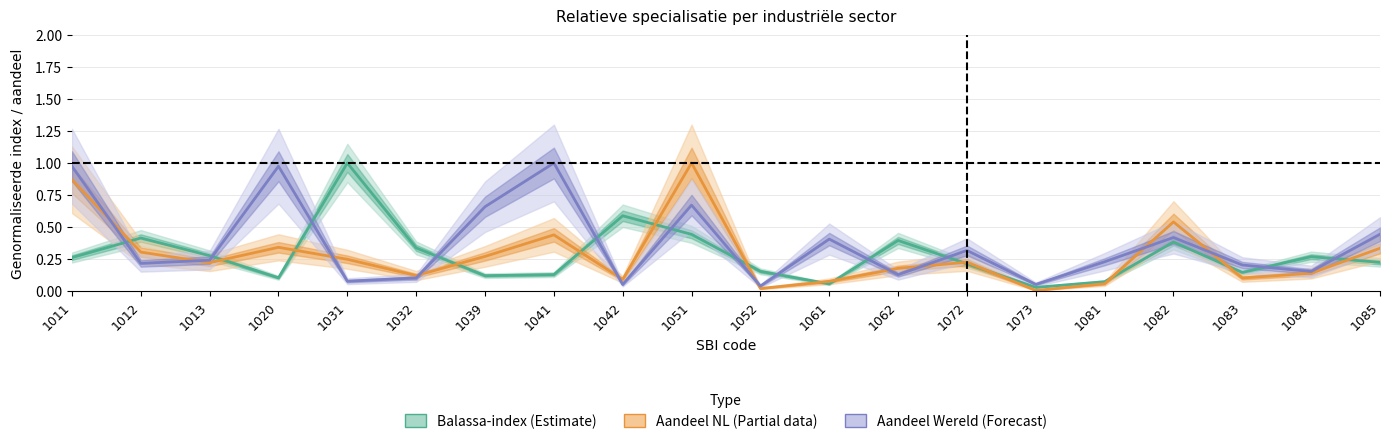

Reading left to right, extract all data points from this chart.

Balassa-index (Estimate): 1011=0.3	1012=0.4	1013=0.3	1020=0.1	1031=1.0	1032=0.3	1039=0.1	1041=0.1	1042=0.6	1051=0.4	1052=0.2	1061=0.1	1062=0.4	1072=0.2	1073=0.0	1081=0.1	1082=0.4	1083=0.1	1084=0.3	1085=0.2
Aandeel Nederland (Partial): 1011=0.9	1012=0.3	1013=0.2	1020=0.3	1031=0.2	1032=0.1	1039=0.3	1041=0.4	1042=0.1	1051=1.0	1052=0.0	1061=0.1	1062=0.2	1072=0.2	1073=0.0	1081=0.1	1082=0.5	1083=0.1	1084=0.1	1085=0.3
Aandeel Wereld (Forecast): 1011=1.0	1012=0.2	1013=0.2	1020=1.0	1031=0.1	1032=0.1	1039=0.7	1041=1.0	1042=0.1	1051=0.7	1052=0.0	1061=0.4	1062=0.1	1072=0.3	1073=0.1	1081=0.2	1082=0.4	1083=0.2	1084=0.2	1085=0.4